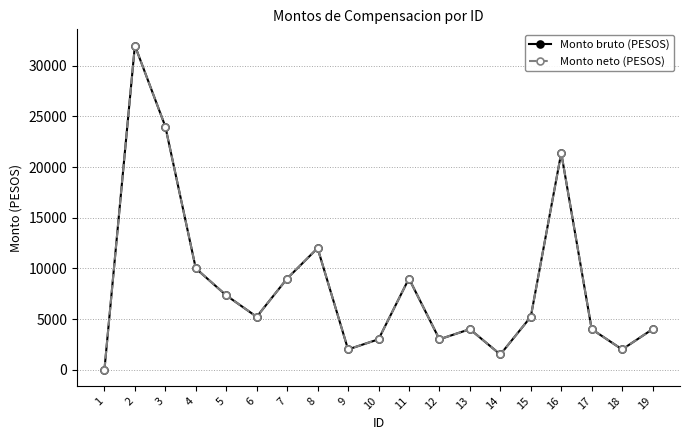

At which label is Monto bruto (PESOS) closest to 16000?

8